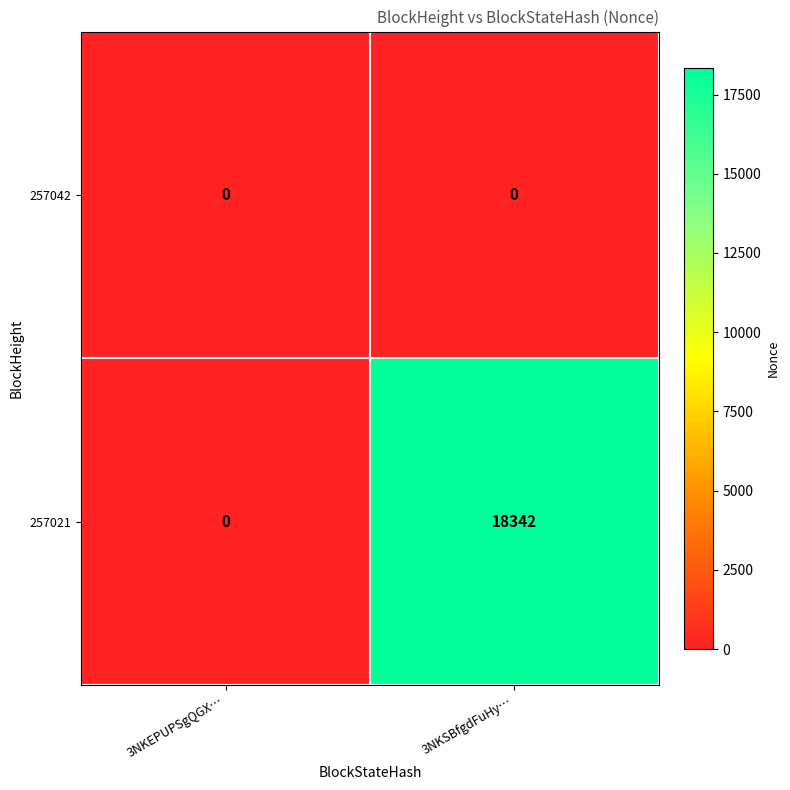

Which series has the widest spread of values?

257021